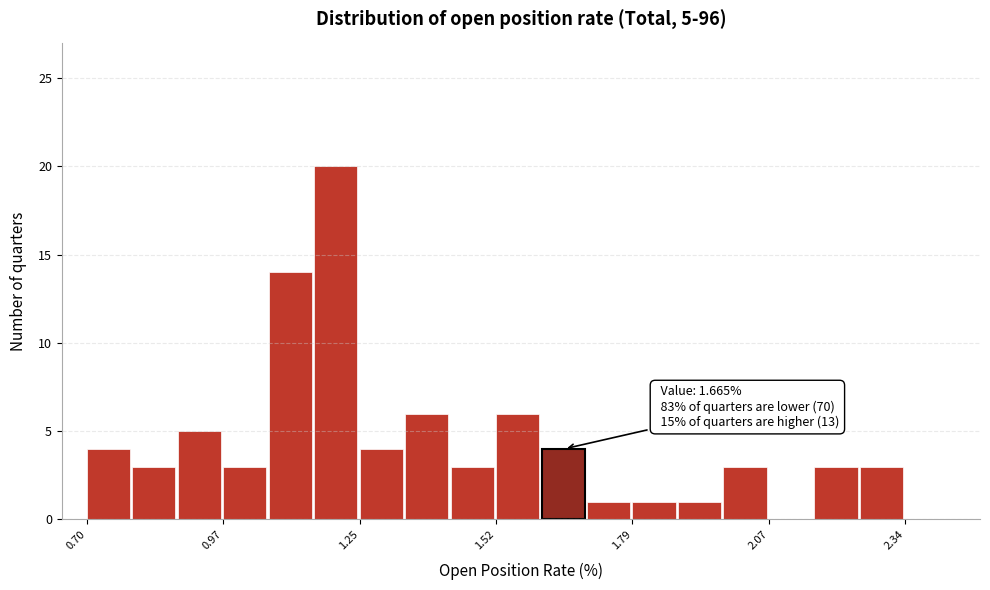

Around what value on the x-axis is the tallest bar? Give the approximate position of its centre, as read against the axis.

1.20